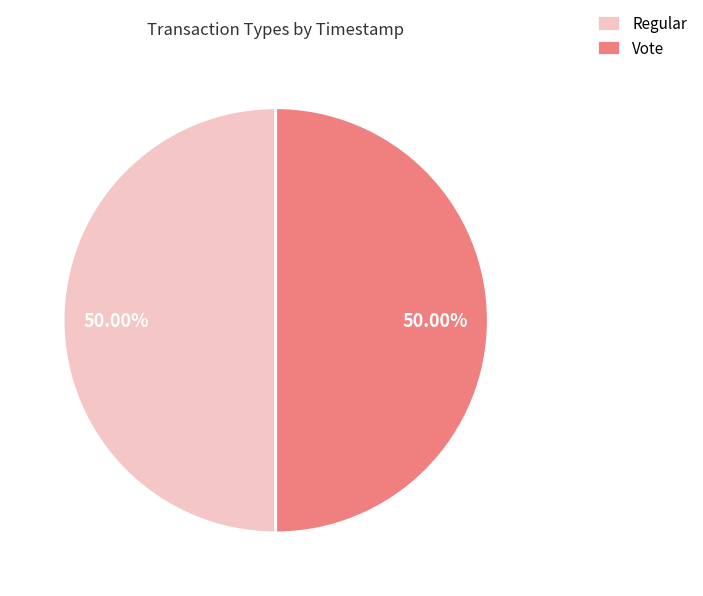

Do Regular and Vote together represent more than half of the pie?

Yes